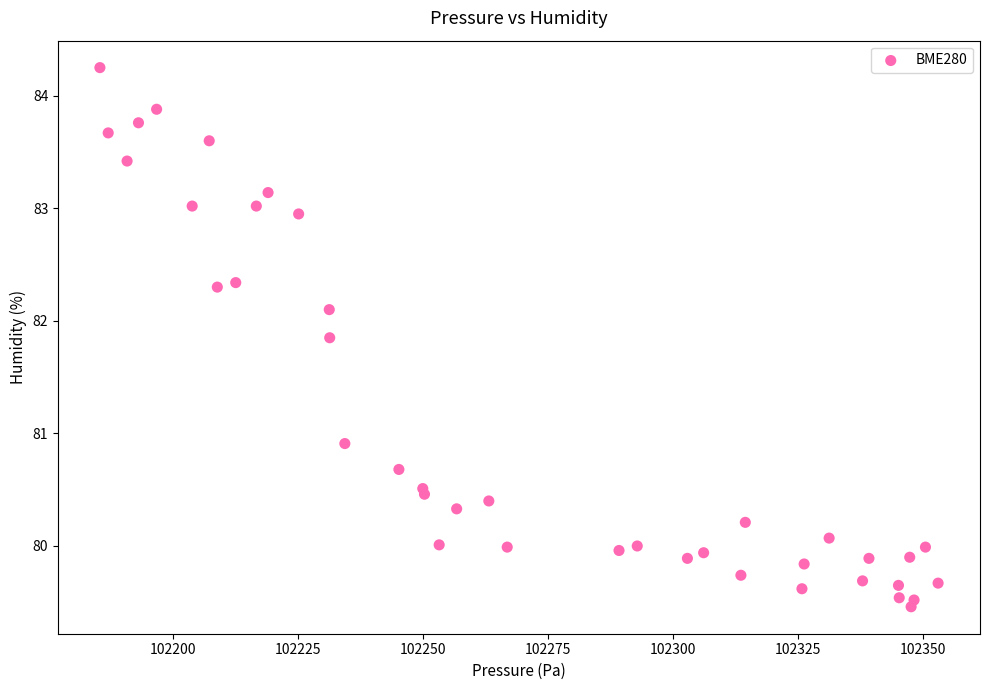

What Y value in the scatter plot is closest to 81?

80.9